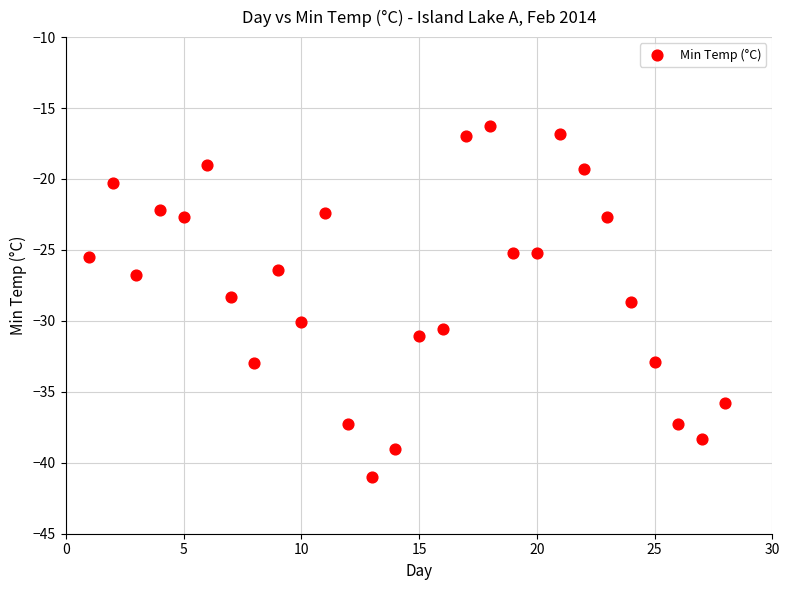

What is the range of Y values (max minus min)?

24.7